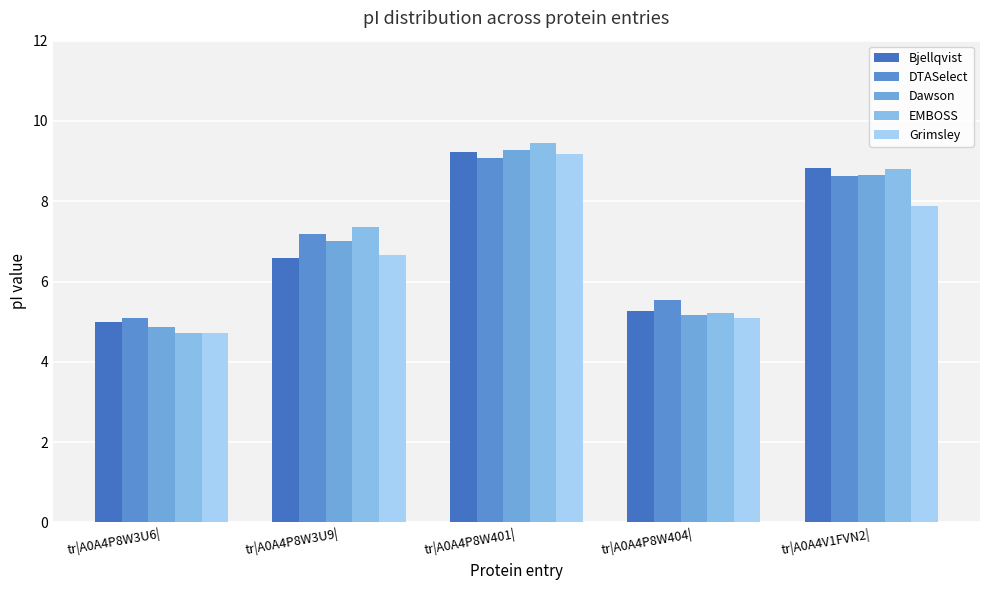

True or false: DTASelect has a value of 2.1 at tr|A0A4P8W404|.

False